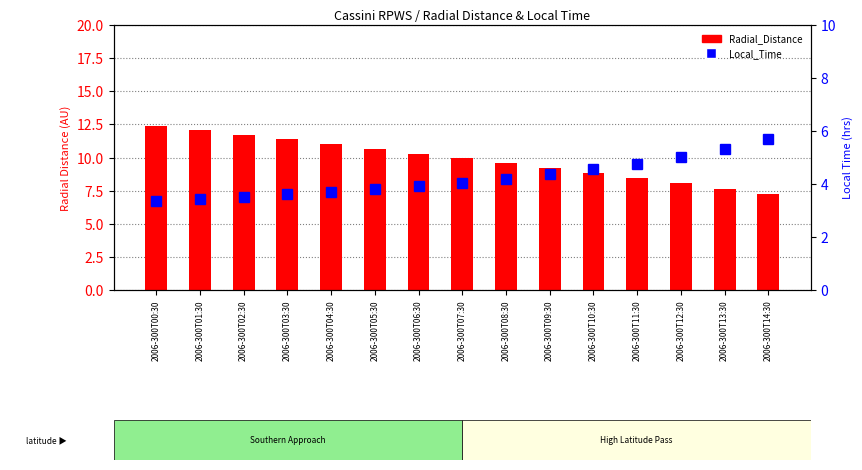

How many data points in Radial_Distance are above 9?

10